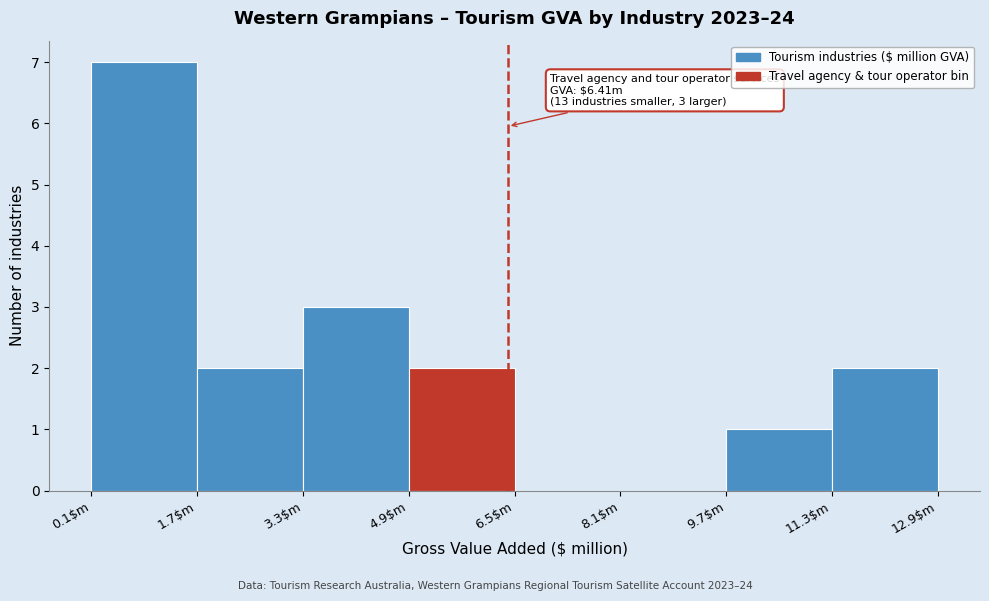

Over which range of the x-axis is the bar tallest?

0.2 to 1.8